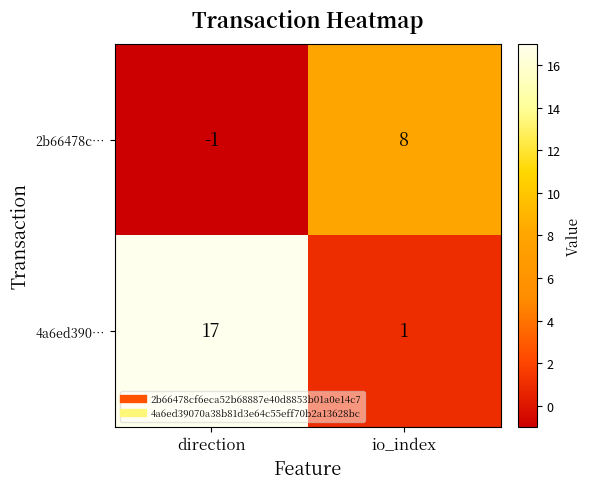

At which category is the sum across all series the highest?

direction